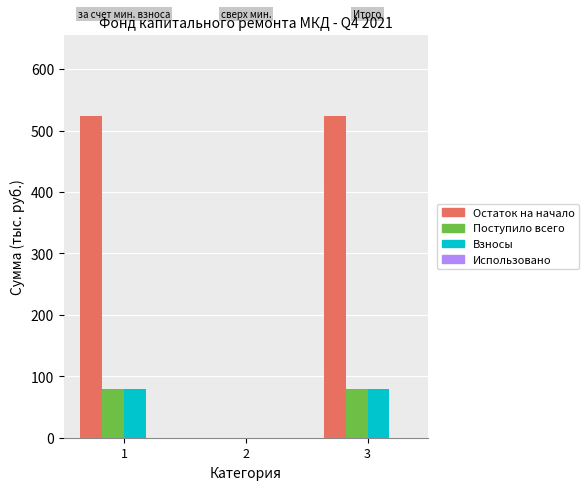

What is the sum of all Поступило всего values?

160.1